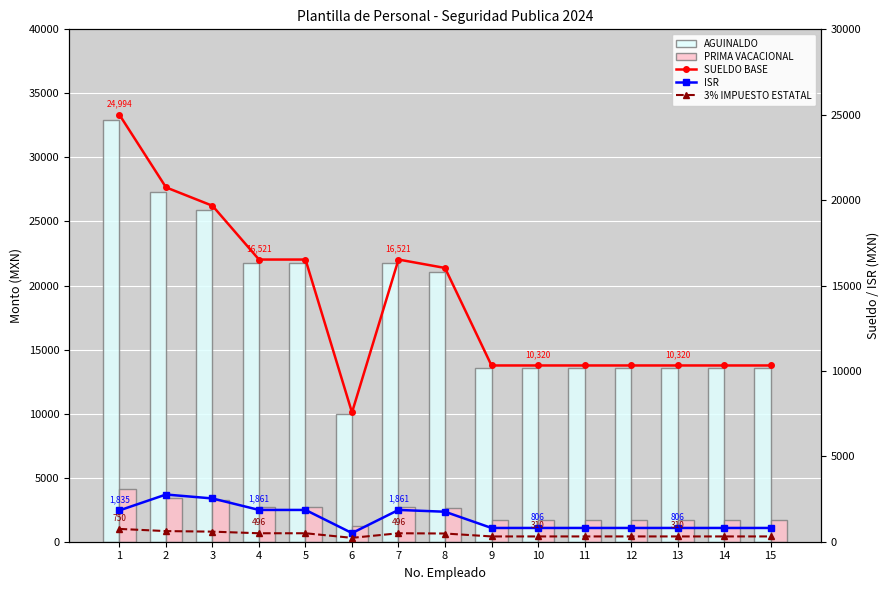

Reading right to left, transcribe all the data shown in this chart.

AGUINALDO: 15=13578.4	14=13578.4	13=13578.4	12=13578.4	11=13578.4	10=13578.4	9=13578.4	8=21090.6	7=21738.4	6=9957.2	5=21738.4	4=21738.4	3=25880.1	2=27299.5	1=32886.6
PRIMA VACACIONAL: 15=1697.3	14=1697.3	13=1697.3	12=1697.3	11=1697.3	10=1697.3	9=1697.3	8=2636.3	7=2717.3	6=1244.7	5=2717.3	4=2717.3	3=3235.0	2=3412.4	1=4110.8
SUELDO BASE: 15=10319.6	14=10319.6	13=10319.6	12=10319.6	11=10319.6	10=10319.6	9=10319.6	8=16028.9	7=16521.2	6=7567.5	5=16521.2	4=16521.2	3=19668.9	2=20747.6	1=24993.8
ISR: 15=805.7	14=805.7	13=805.7	12=805.7	11=805.7	10=805.7	9=805.7	8=1755.8	7=1860.9	6=506.2	5=1860.9	4=1860.9	3=2533.3	2=2763.7	1=1835.4
3% IMPUESTO ESTATAL: 15=309.6	14=309.6	13=309.6	12=309.6	11=309.6	10=309.6	9=309.6	8=480.9	7=495.6	6=227.0	5=495.6	4=495.6	3=590.1	2=622.4	1=749.8